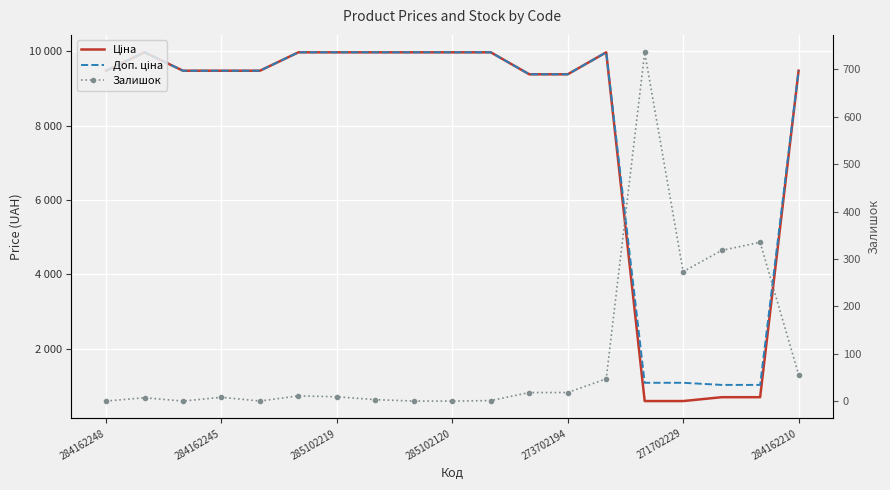

Where is Ціна nearest to the value 5282?

11